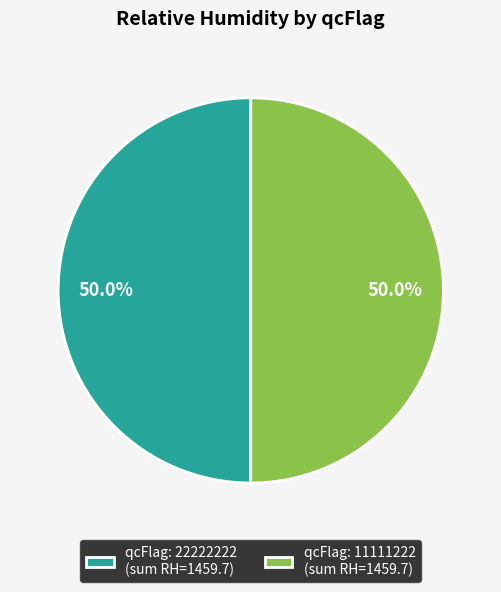

What is the ratio of the value at qcFlag: 11111222 (sum RH=1459.7) to the value at qcFlag: 22222222 (sum RH=1459.7)?

1.0